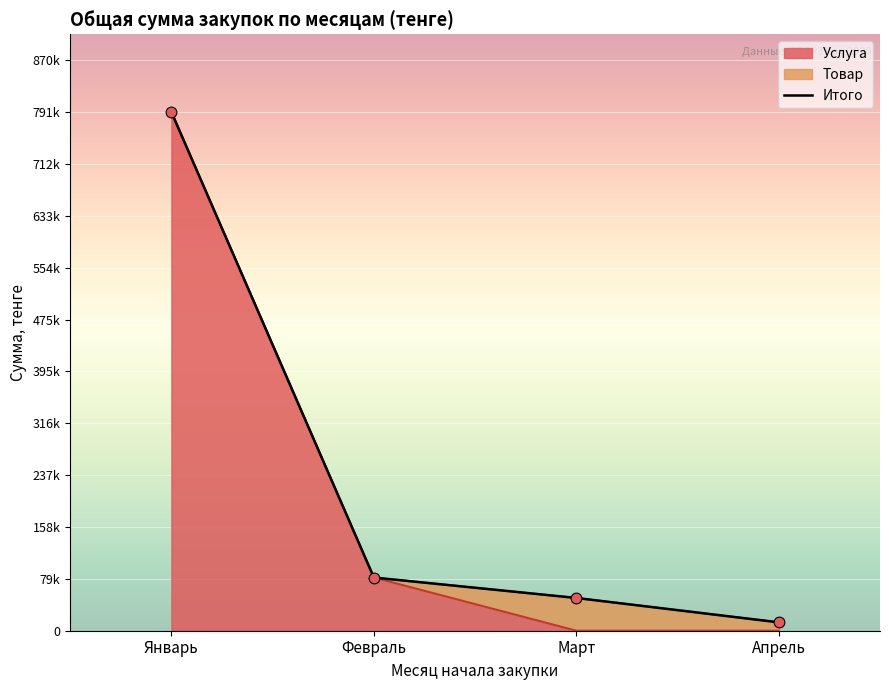

What is the ratio of the value at Март to the value at Январь?

0.1